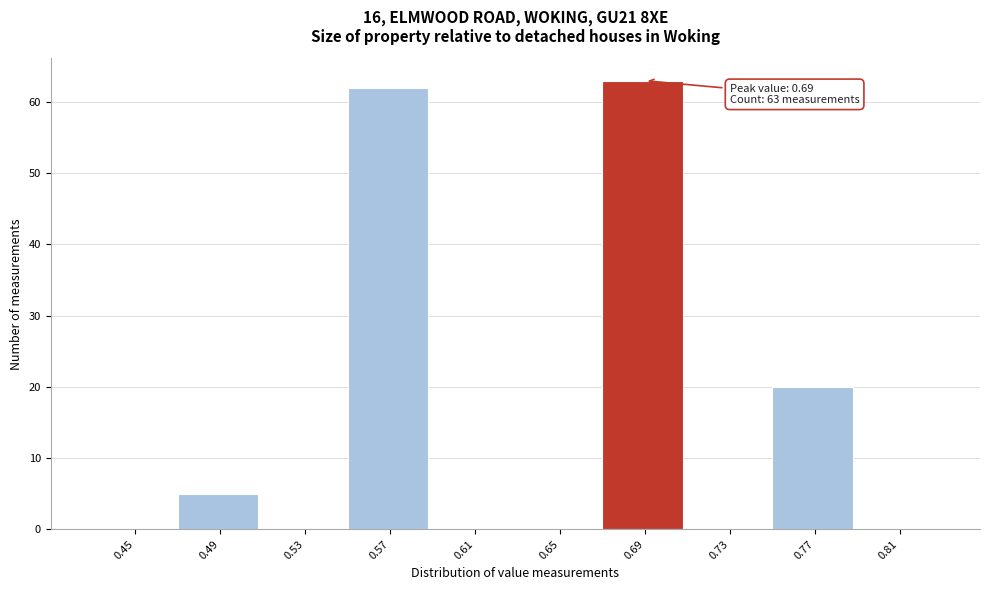

Reading left to right, transcribe all the data shown in this chart.

0.45=0	0.49=5	0.53=0	0.57=62	0.61=0	0.65=0	0.69=63	0.73=0	0.77=20	0.81=0